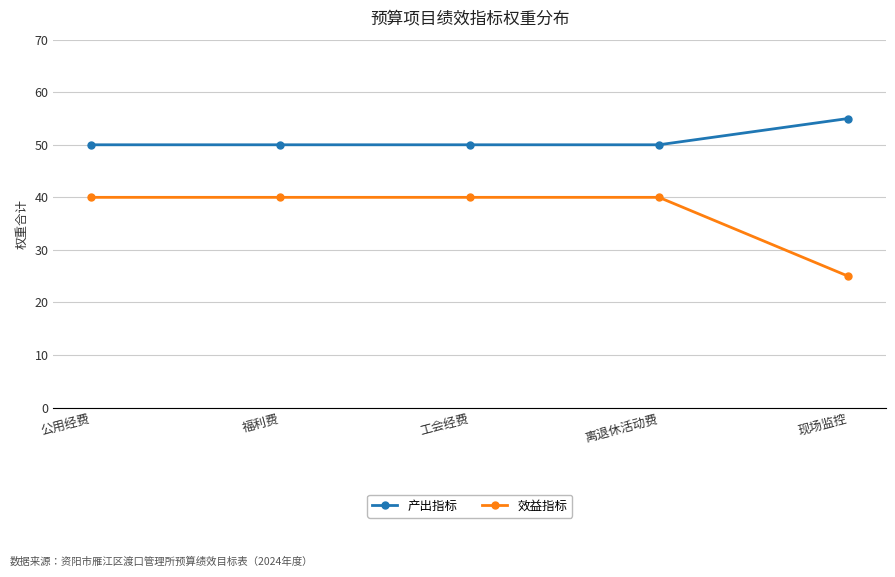

Which category has the highest value in the 产出指标 series?

现场监控